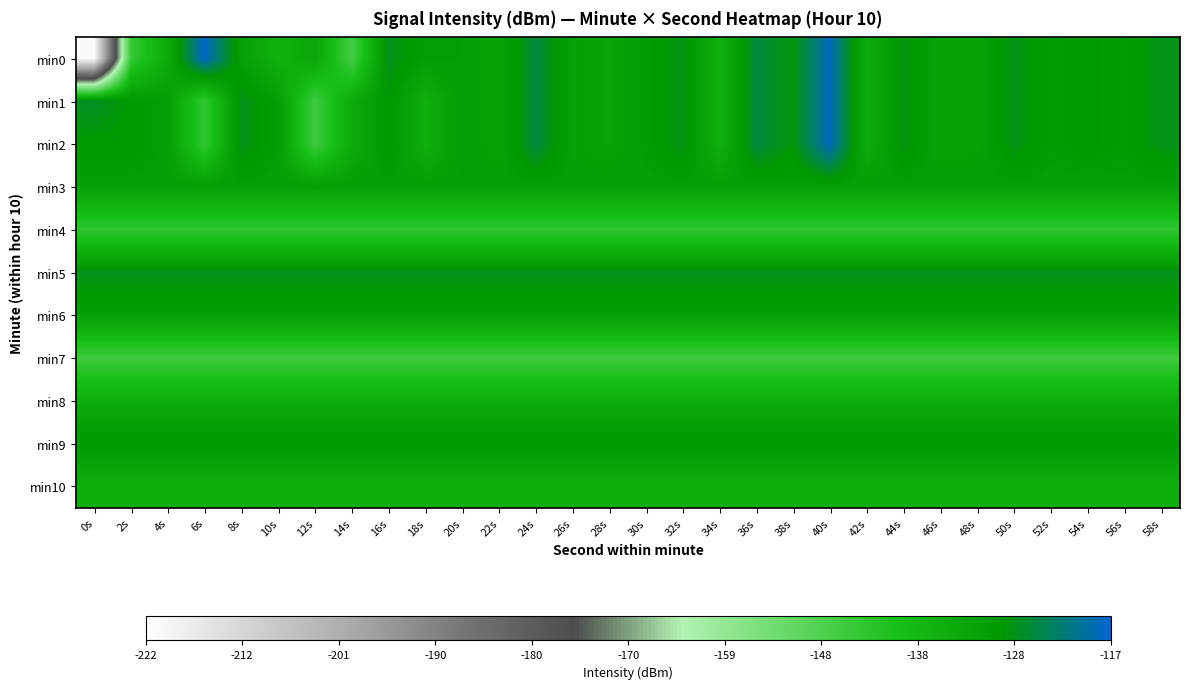

What is the total value across all series at 46s?

-1473.9